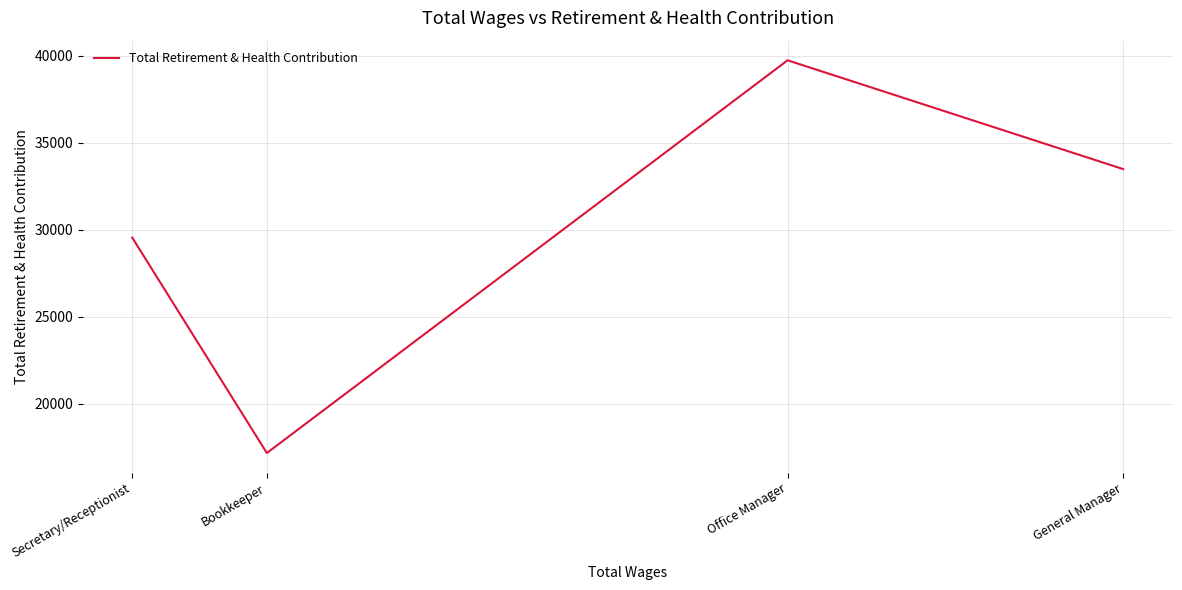

Count the values in the range 29554 to 39742.

3